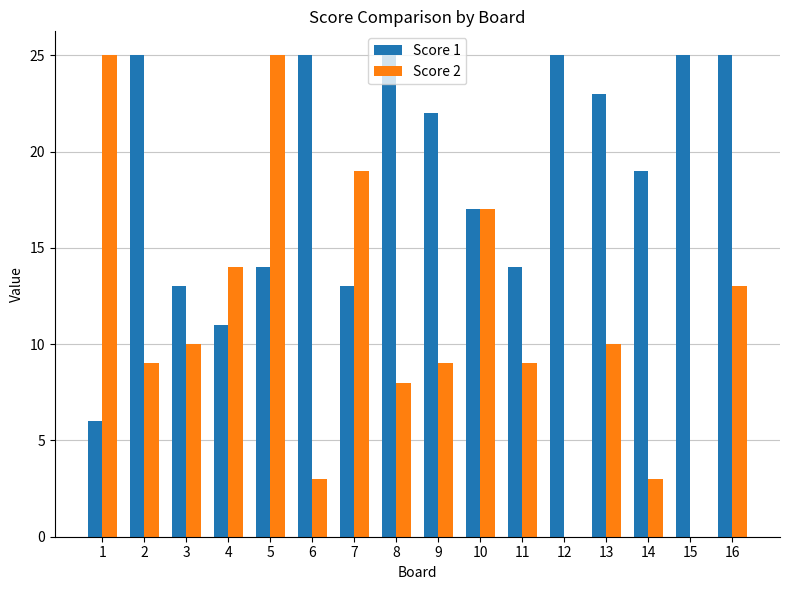

The value of Score 1 at 3 is 13. True or false?

True